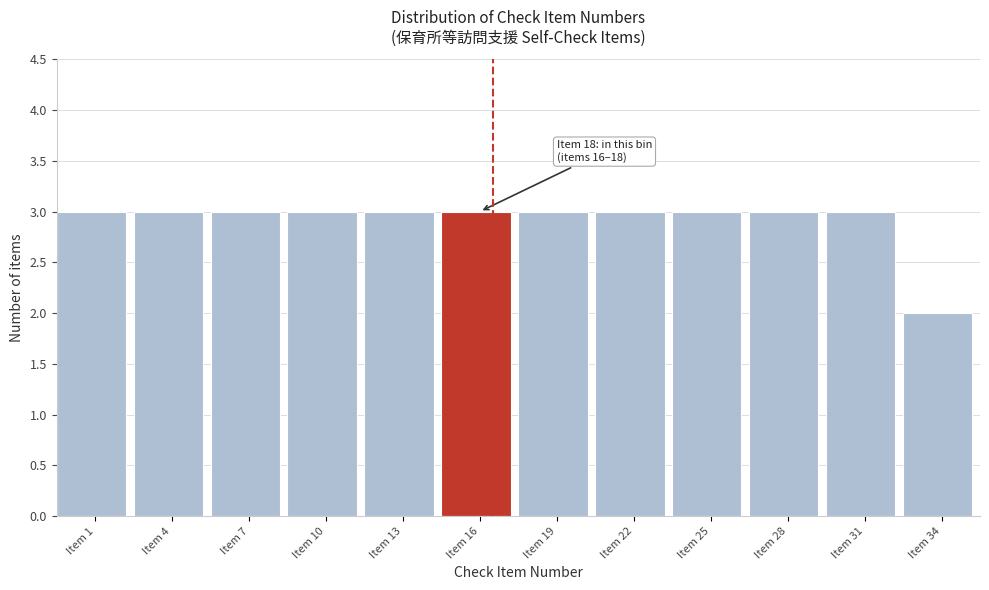

Reading left to right, list all the values displayed in this chart.

3	3	3	3	3	3	3	3	3	3	3	2